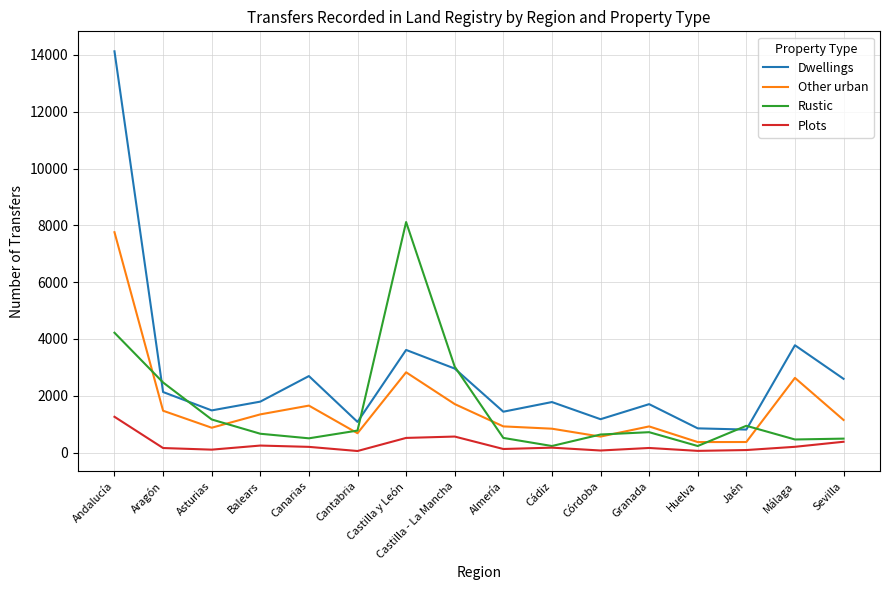

At which label does Dwellings first exceed 1793?

Andalucía